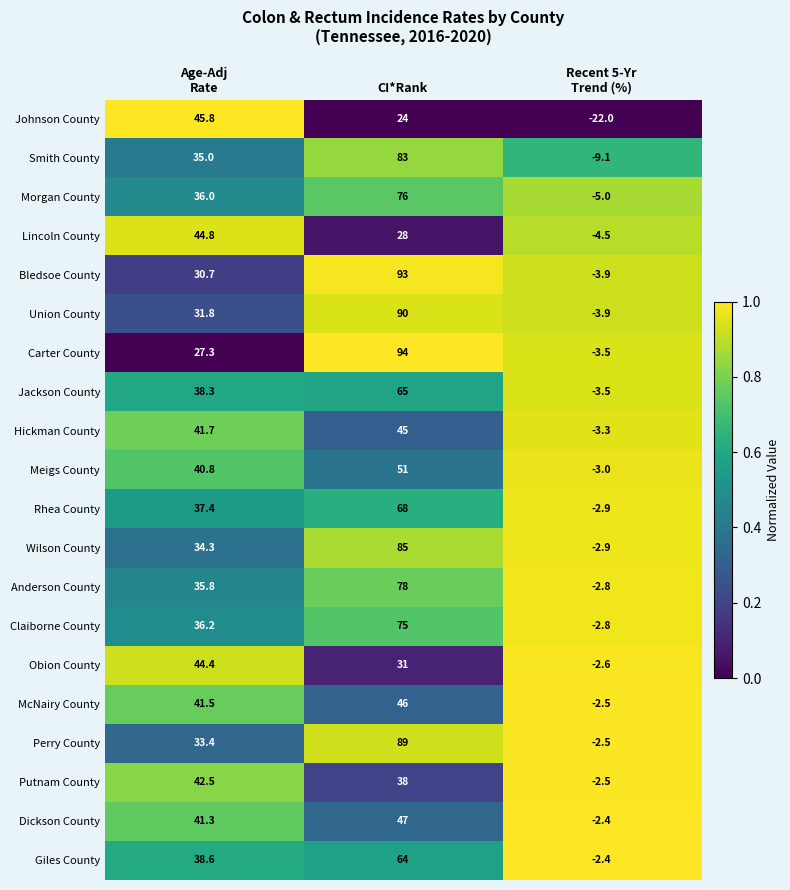

The Union County series shows 126.5 at CI*Rank. True or false?

False